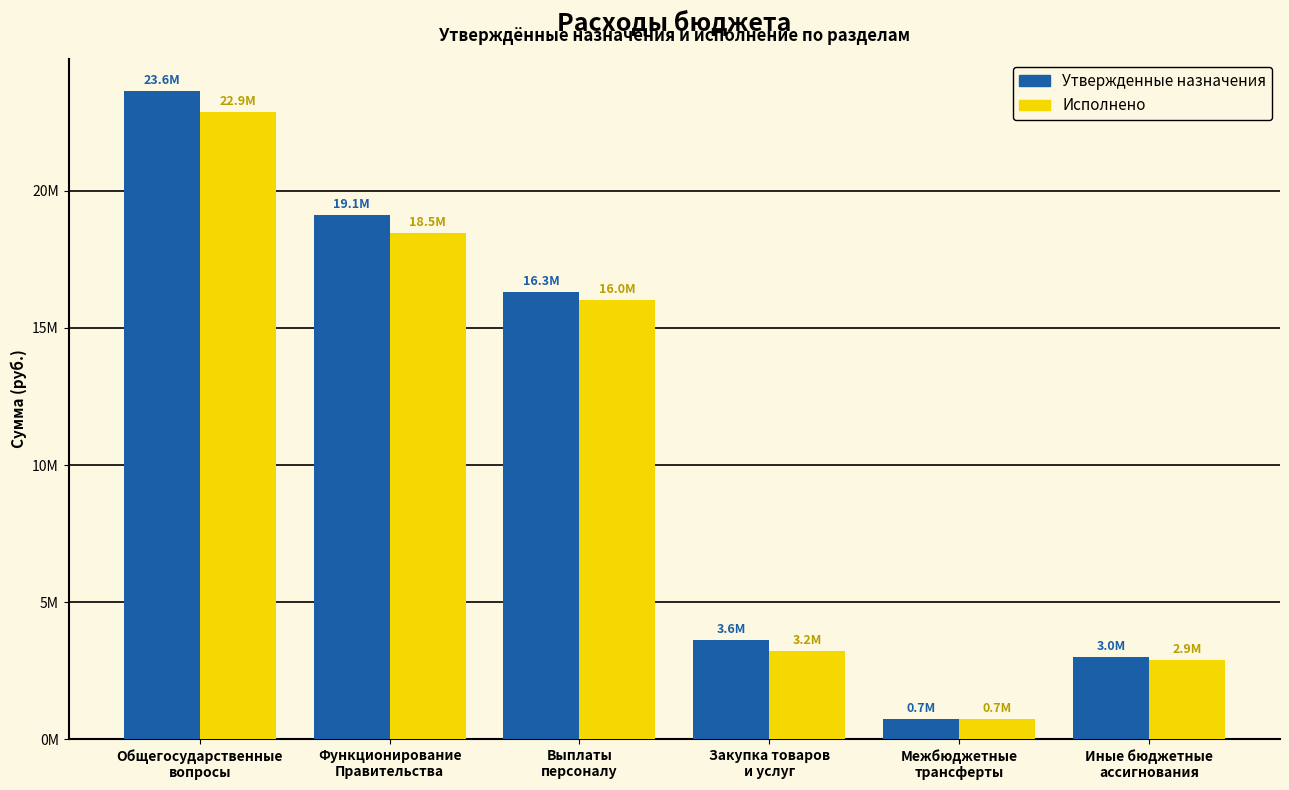

What is the spread (max minus min) of values at Функционирование
Правительства?

648461.8